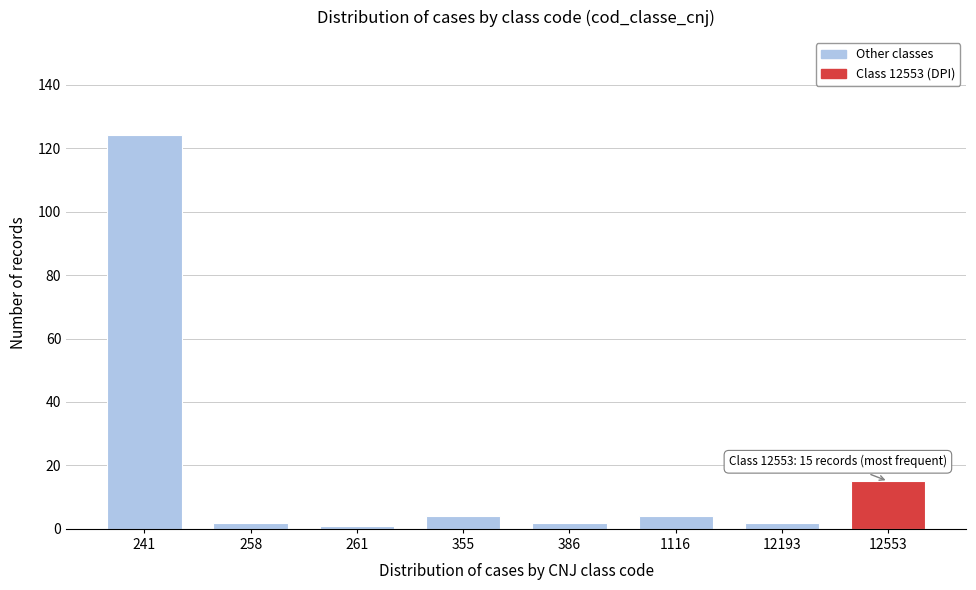

Reading left to right, transcribe all the data shown in this chart.

241=124	258=2	261=1	355=4	386=2	1116=4	12193=2	12553=15